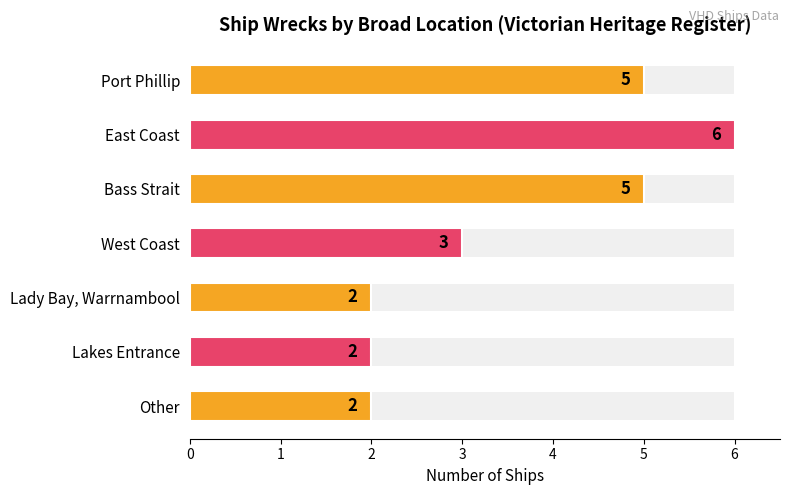

What is the label of the 5th bar from the right?

Bass Strait